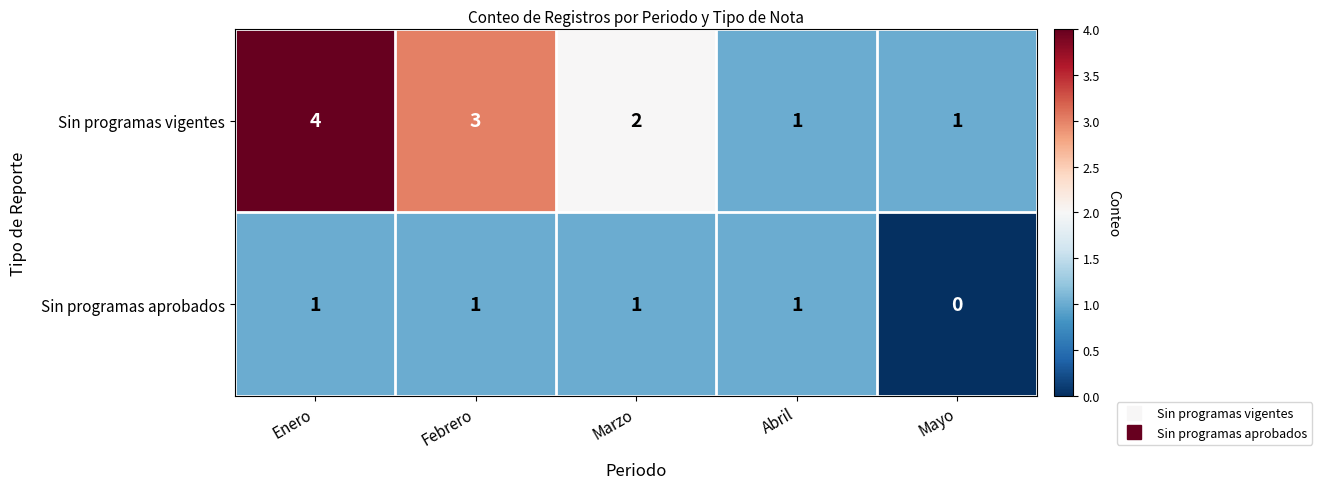

At Marzo, list the series in order from smallest to largest.

Sin programas aprobados, Sin programas vigentes